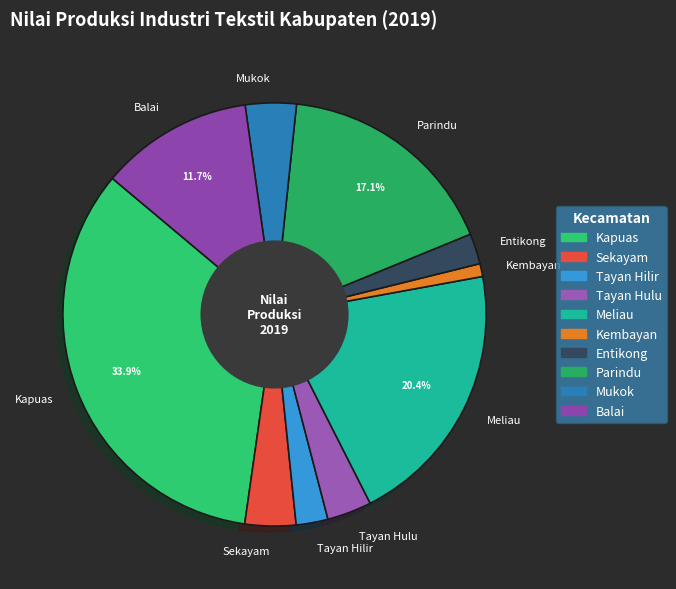

Do Tayan Hulu and Balai together represent more than half of the pie?

No